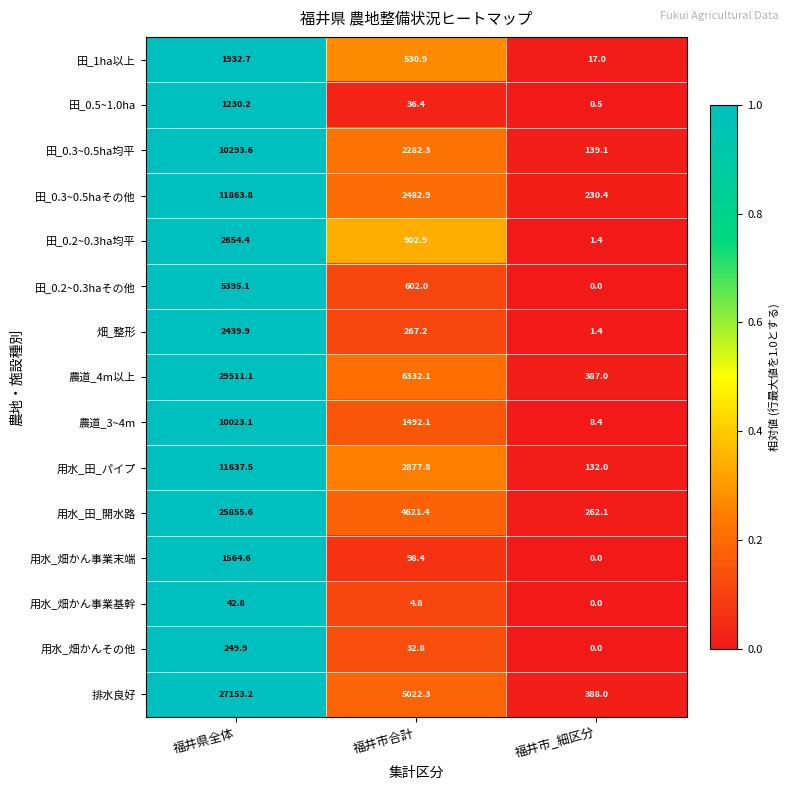

What is the total value across all series at 福井市合計?

27586.3